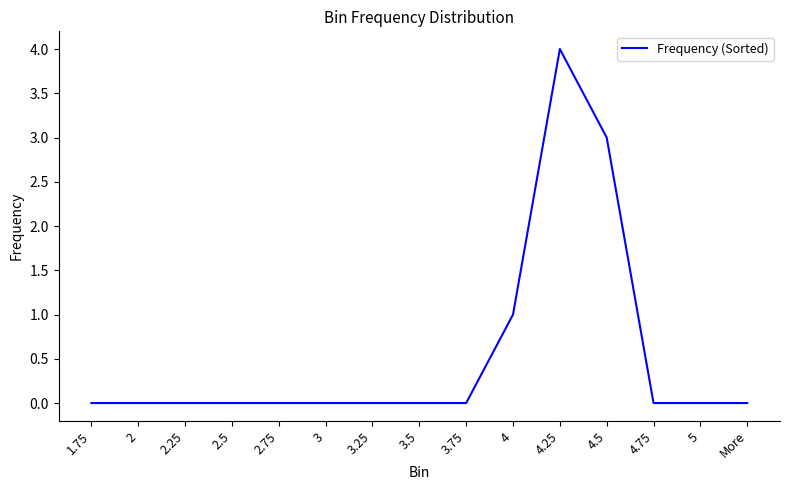

Between 3 and 4.25, which is larger?

4.25